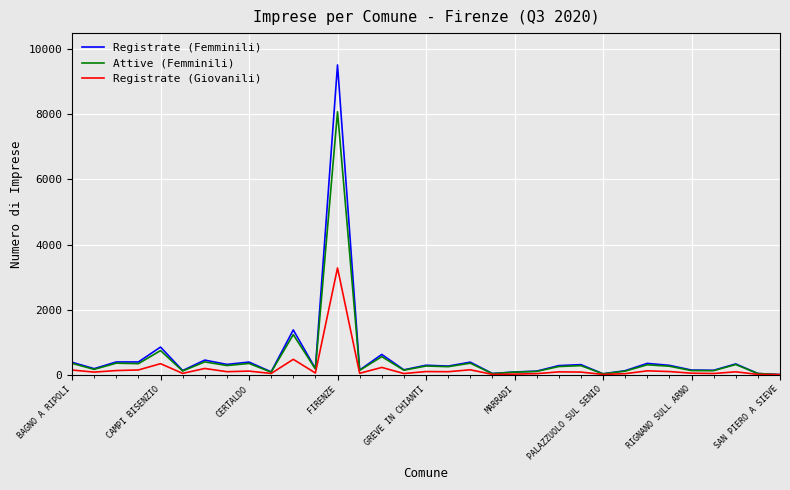

Which series has the widest spread of values?

Registrate (Femminili)